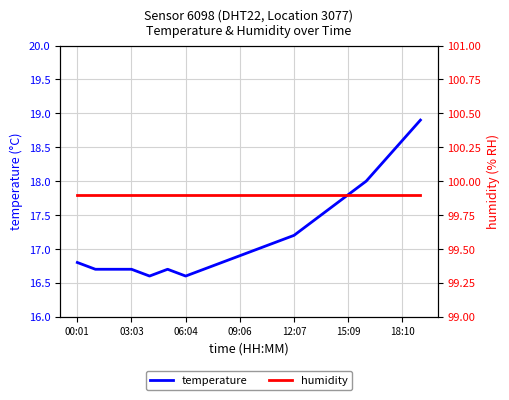

Count the number of data series in this chart.

2